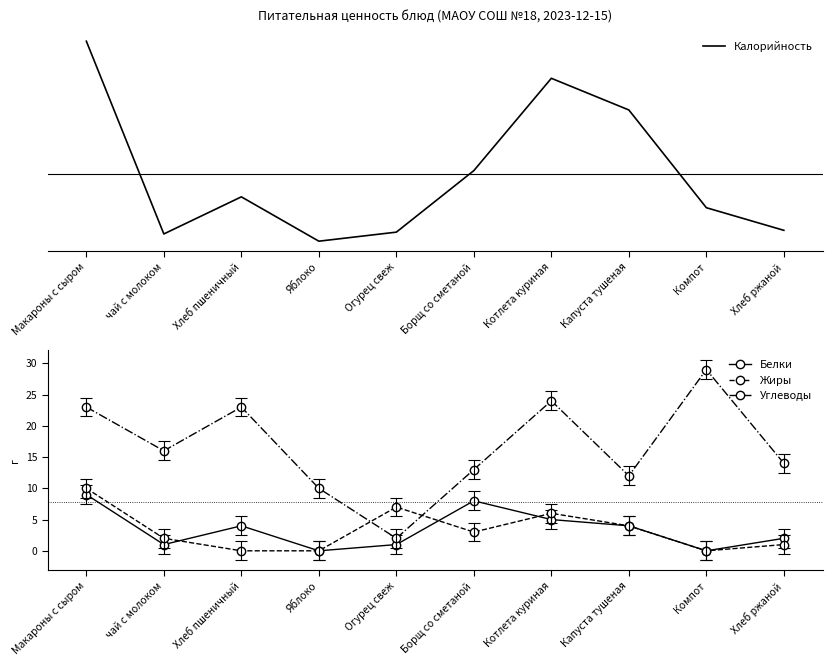

Reading left to right, list all the values displayed in this chart.

Калорийность: 278	65	106	57	67	135	237	202	94	69
Белки: 9	1	4	0	1	8	5	4	0	2
Жиры: 10	2	0	0	7	3	6	4	0	1
Углеводы: 23	16	23	10	2	13	24	12	29	14